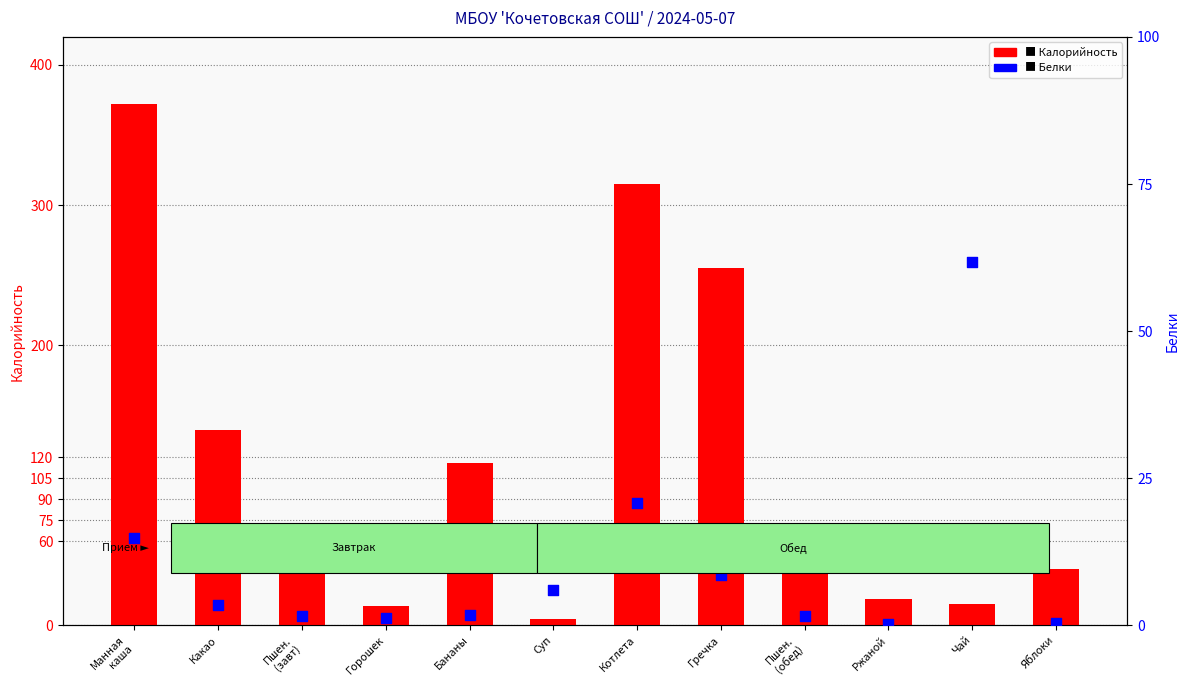

Which series has the largest Y range (max minus min)?

Калорийность